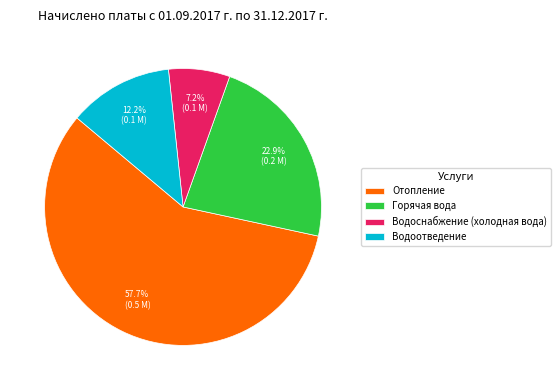

To the nearest percent, what is the combined percentage of Горячая вода and Водоснабжение (холодная вода)?

30%